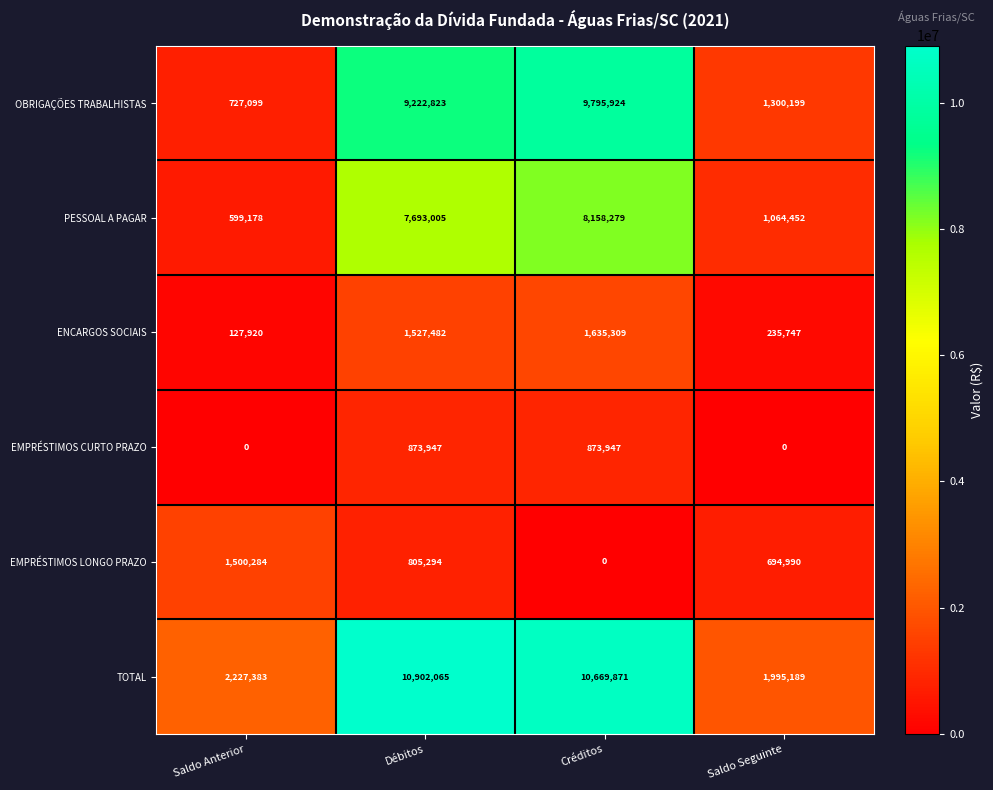

Rank the series by their maximum value, from lowest to highest.

EMPRÉSTIMOS CURTO PRAZO, EMPRÉSTIMOS LONGO PRAZO, ENCARGOS SOCIAIS, PESSOAL A PAGAR, OBRIGAÇÕES TRABALHISTAS, TOTAL